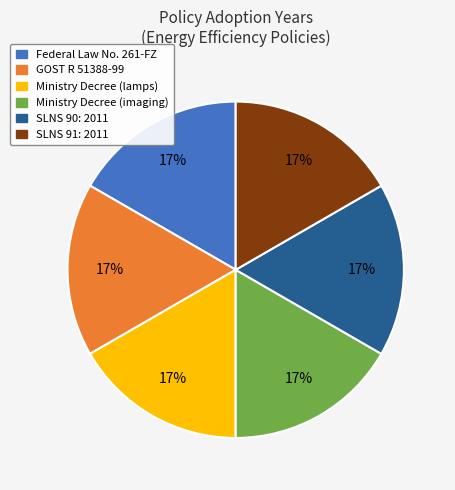

To the nearest percent, what percentage of the pie is SLNS 91: 2011?

17%